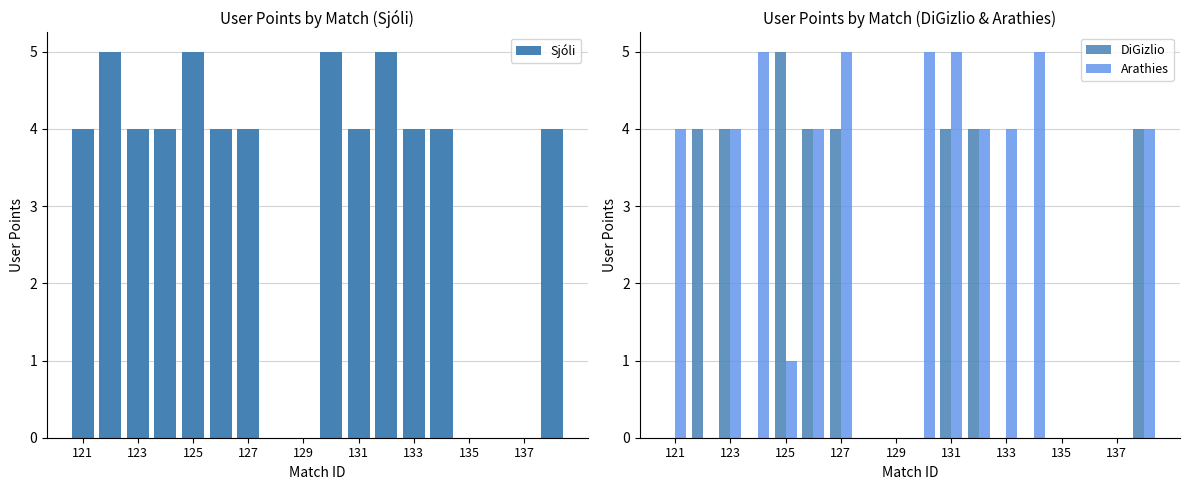

Reading left to right, extract all data points from this chart.

Sjóli: 4	5	4	4	5	4	4	0	0	5	4	5	4	4	0	0	0	4
DiGizlio: 0	4	4	0	5	4	4	0	0	0	4	4	0	0	0	0	0	4
Arathies: 4	0	4	5	1	4	5	0	0	5	5	4	4	5	0	0	0	4